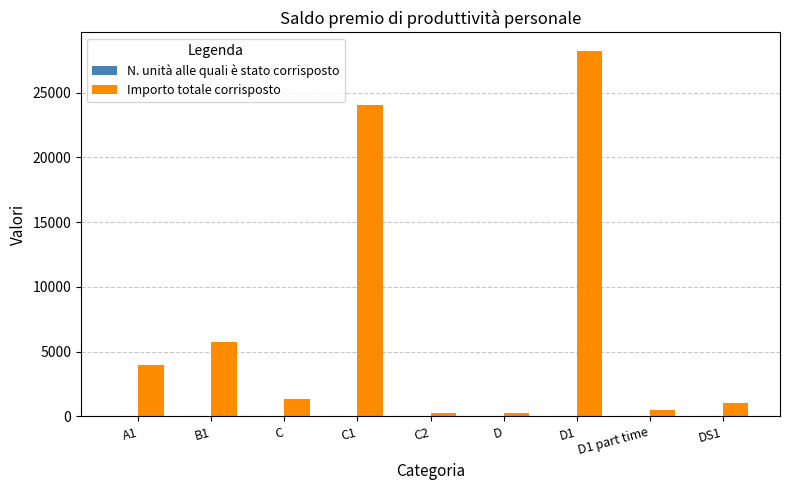

The value of Importo totale corrisposto at D1 is 28234.2. True or false?

True